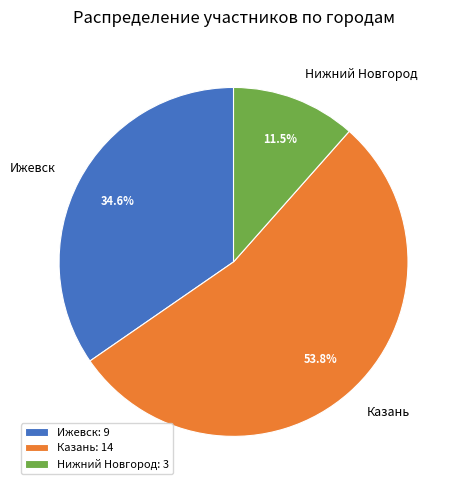

Is it true that Казань is 54% of the pie?

True